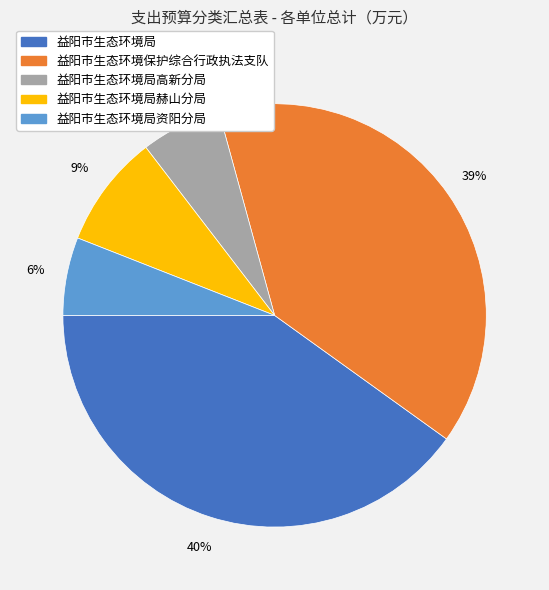

Does any single category account for the majority?

No